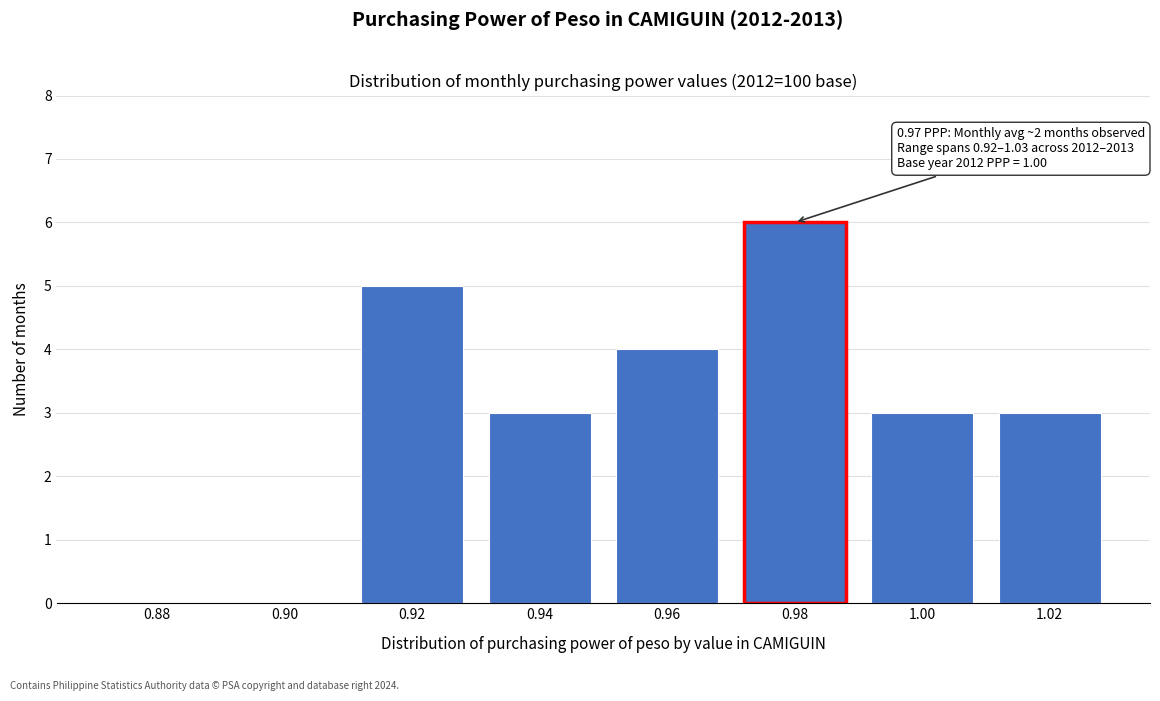

Reading right to left, transcribe all the data shown in this chart.

1.02=3	1.00=3	0.98=6	0.96=4	0.94=3	0.92=5	0.90=0	0.88=0